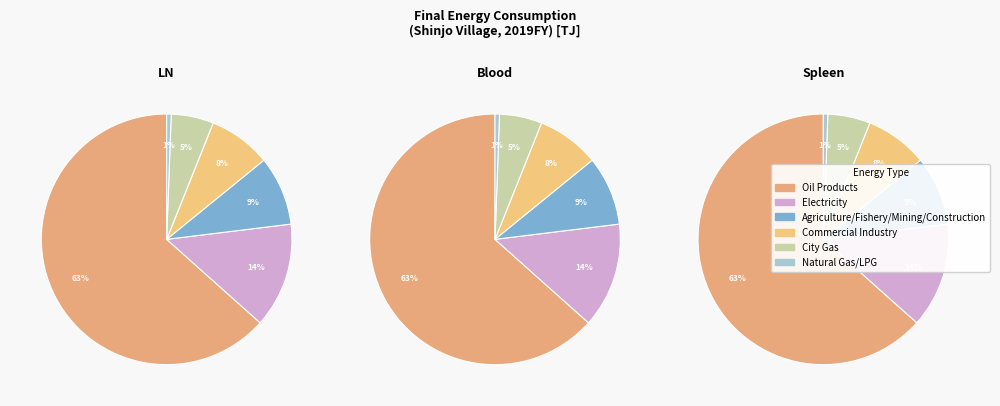

Is the sum of City Gas and Electricity greater than half?

No